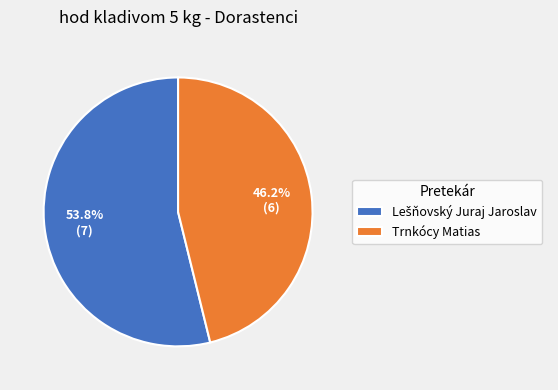

How many segments does this pie chart have?

2